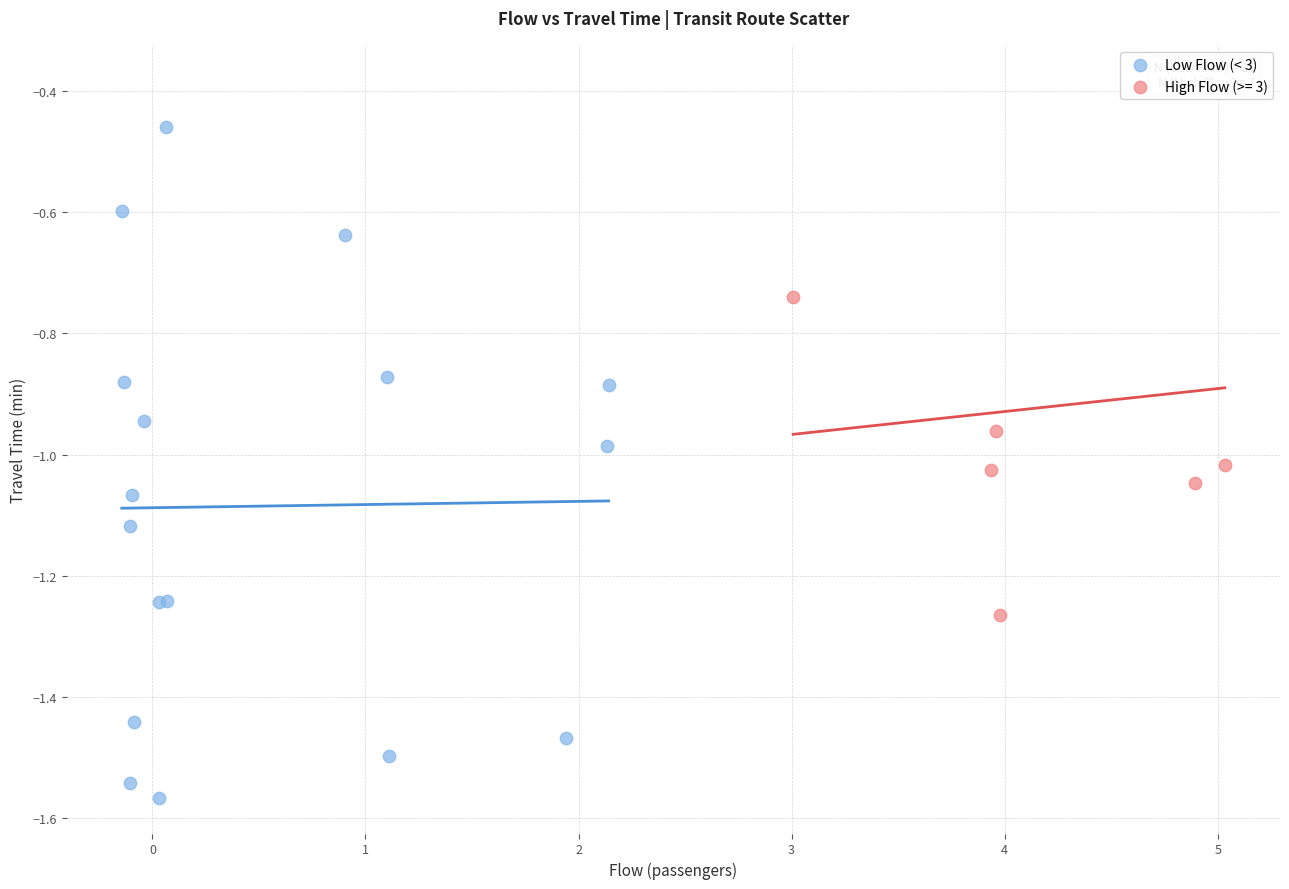

Which series has the largest Y range (max minus min)?

Low Flow (< 3)